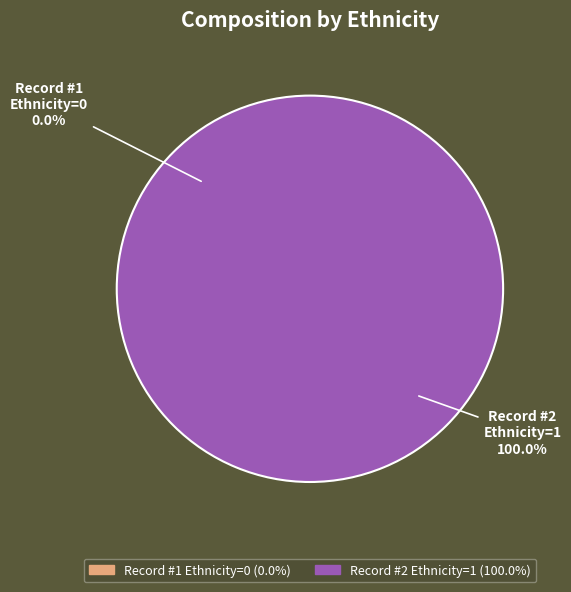

How many slices are in this pie chart?

2